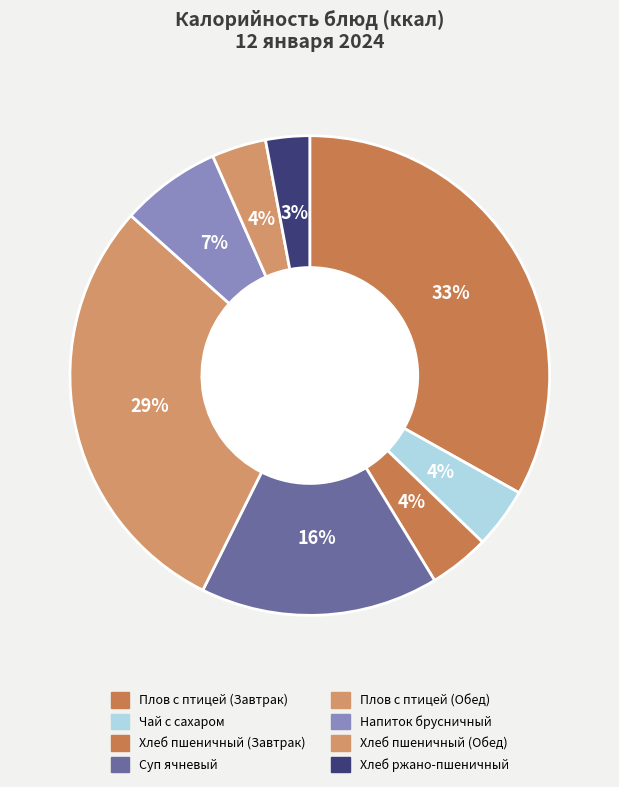

Rank the categories by value from highest to lowest.

Плов с птицей (курица) - Завтрак, Плов с птицей (курица) - Обед, Суп ячневый, Напиток из морса брусничного, Чай с сахаром, Хлеб пшеничный - Завтрак, Хлеб пшеничный - Обед, Хлеб ржано-пшеничный